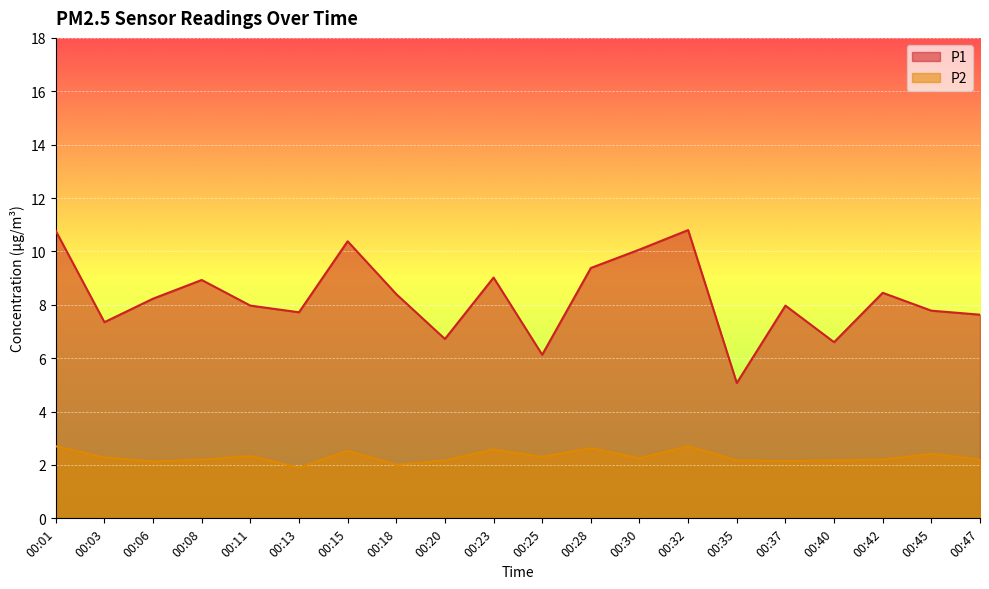

What are all the series names shown in the legend?

P1, P2